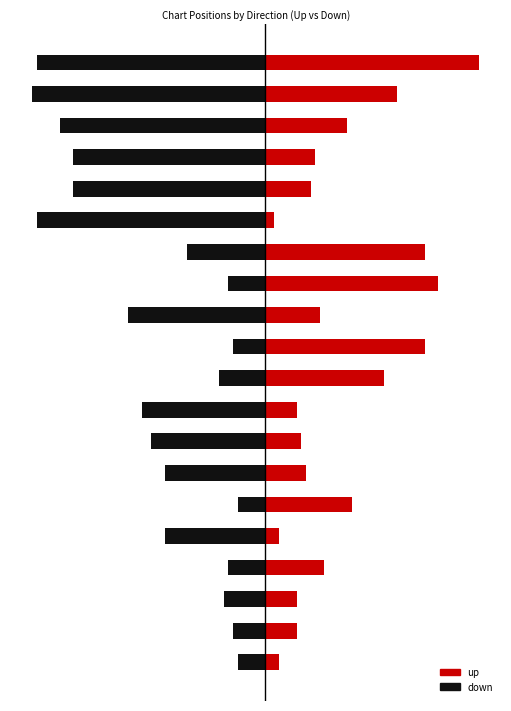

List the series in order of their peak value, lowest first.

down, up